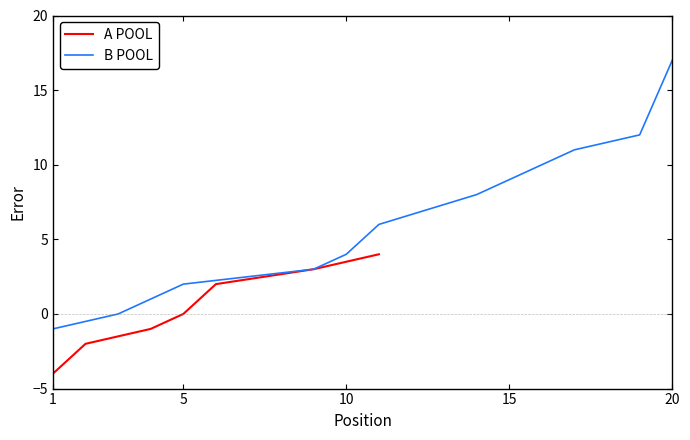

What is the maximum value for B POOL?

17.0